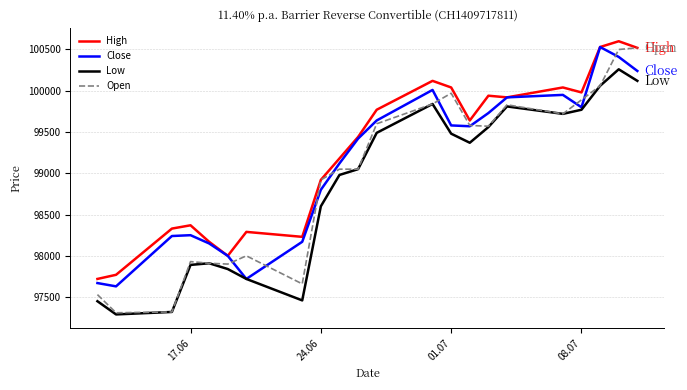

List the series in order of their overall mean, highest first.

High, Close, Open, Low